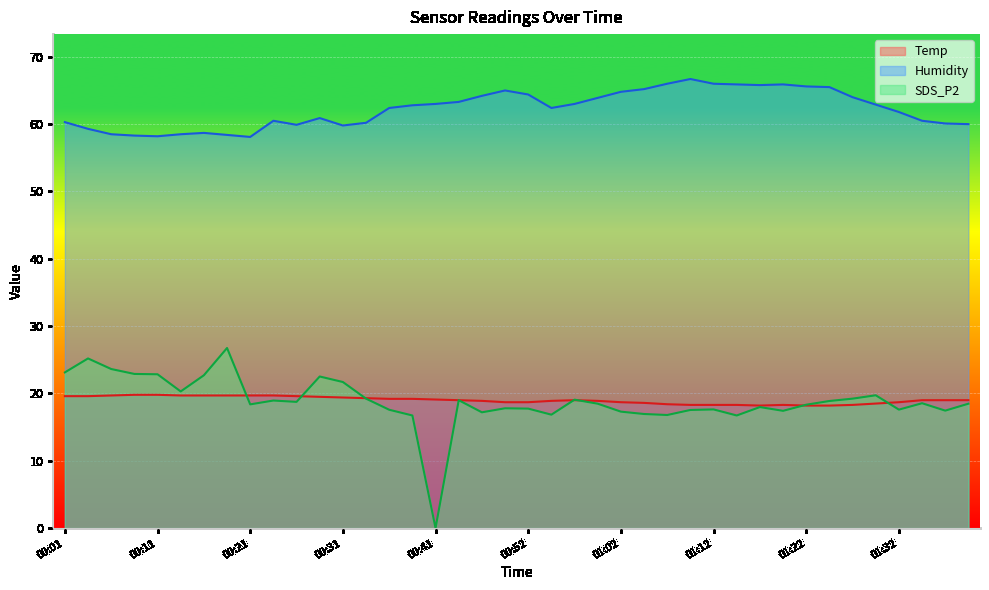

Which series has the largest total across all categories?

Humidity